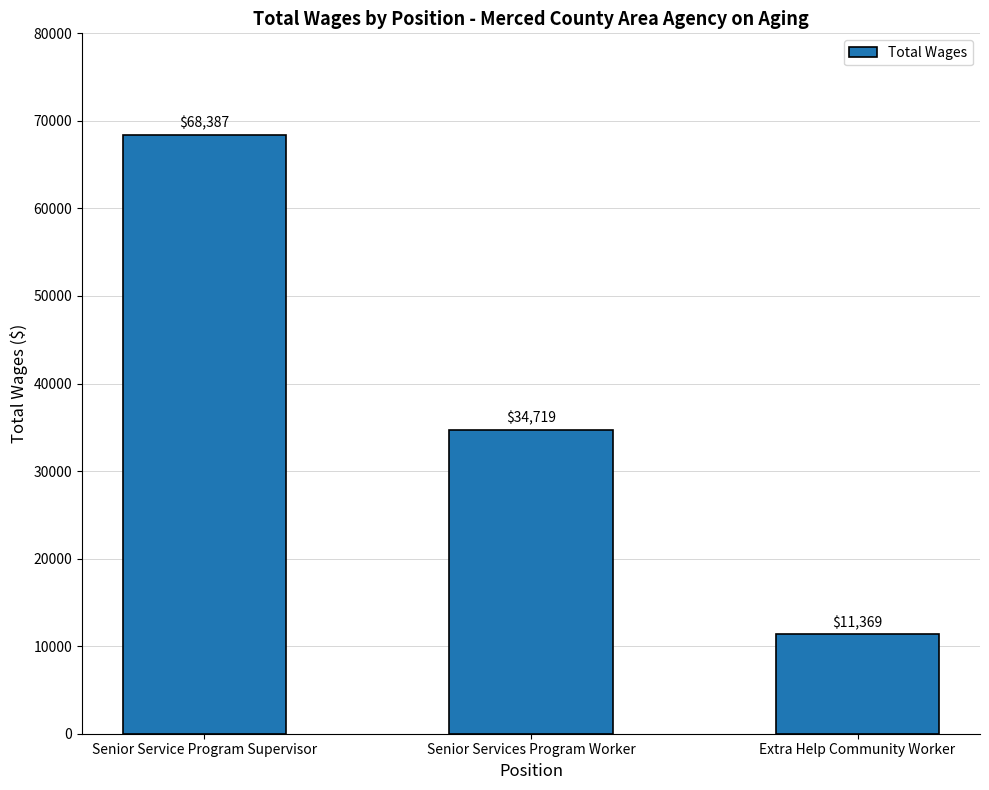

How many values are below 34719?

1